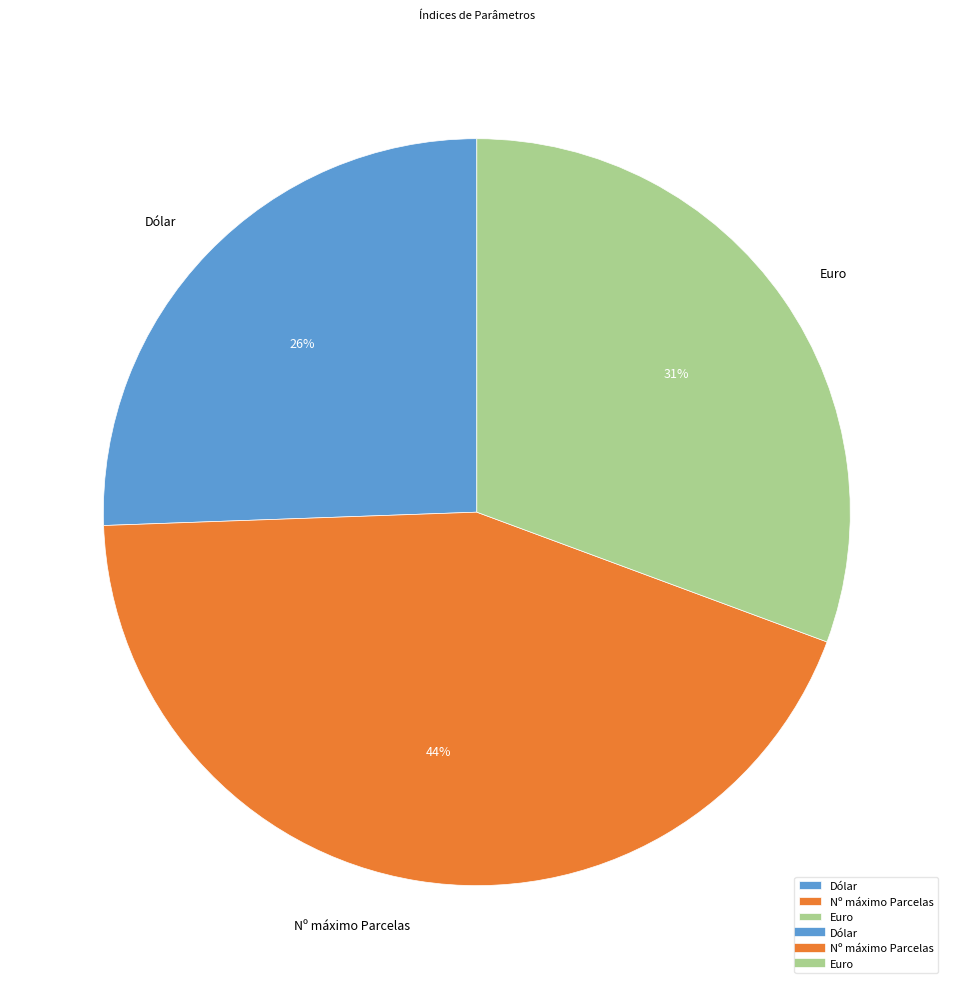

Count the number of slices in the pie.

3